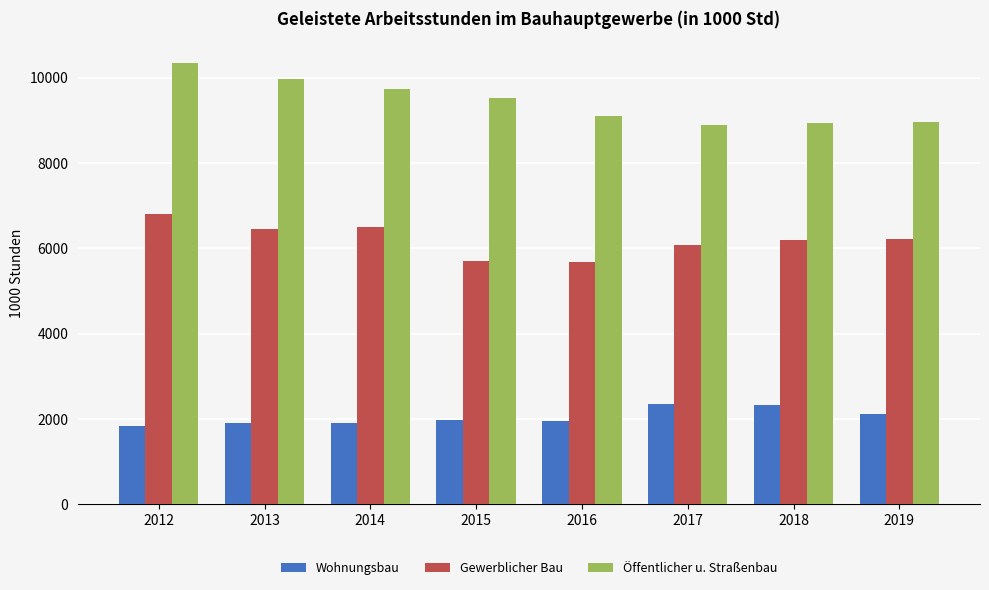

Count the number of data series in this chart.

3